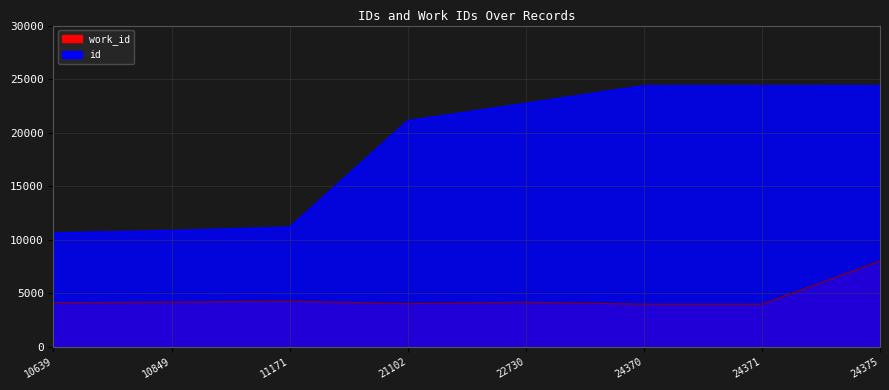

At which label is work_id closest to 5999?

11171